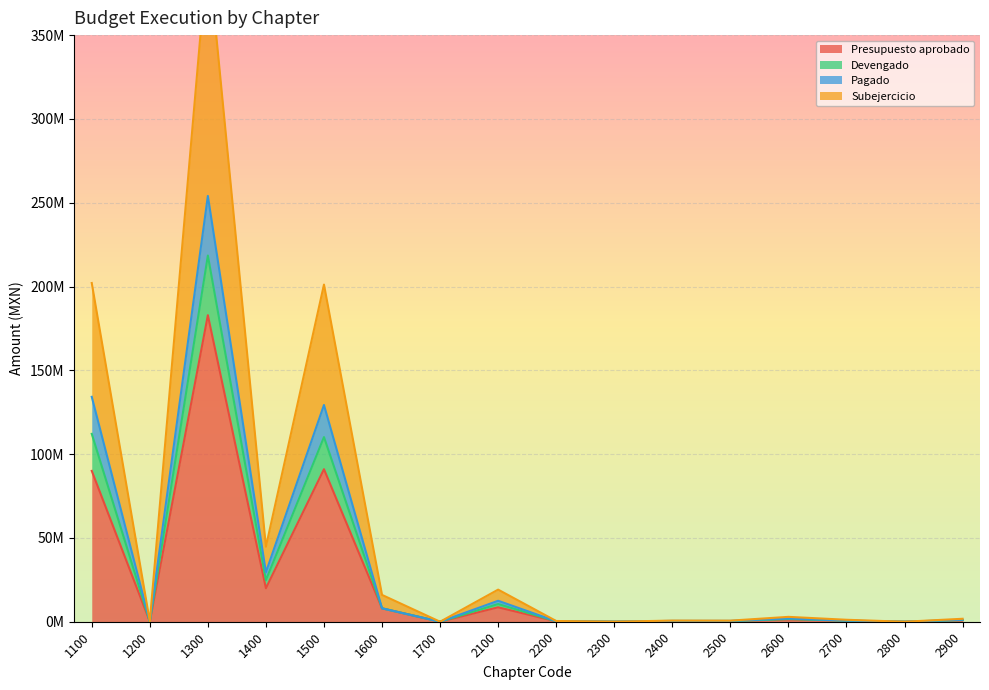

How many values in the Devengado series are below 1160302?

8